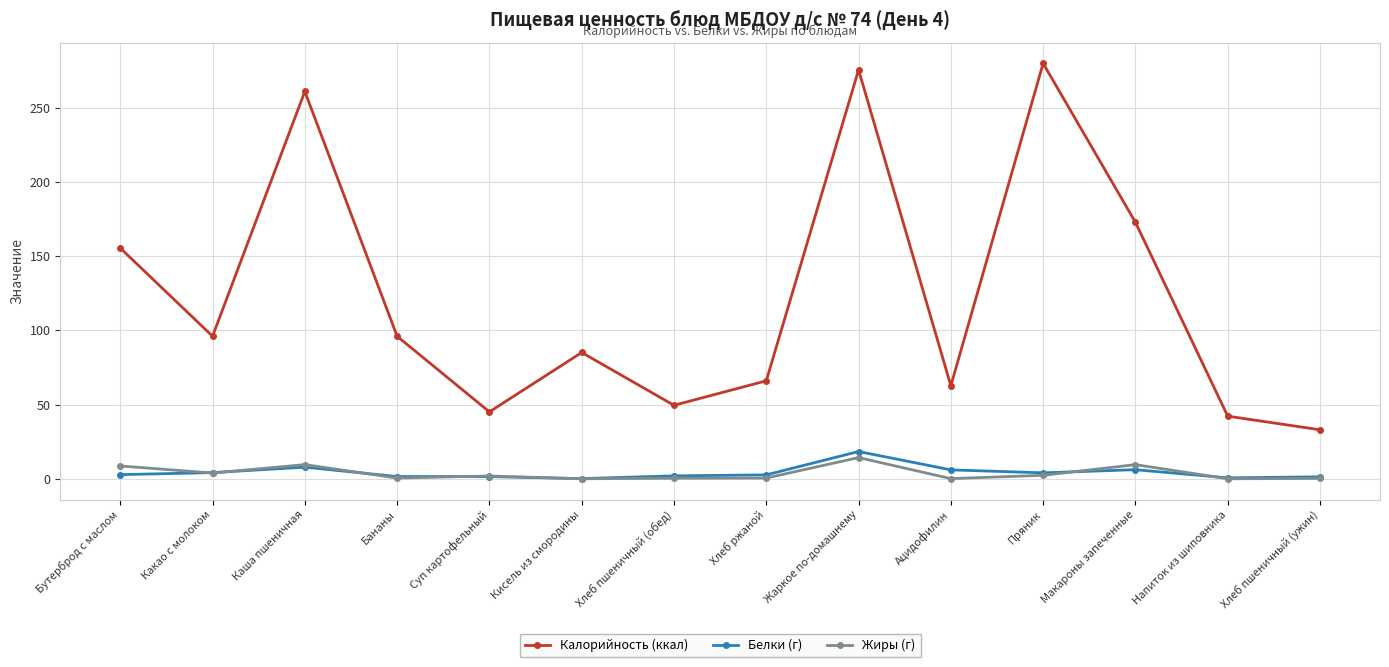

What is the label of the 5th point from the right?

Ацидофилин